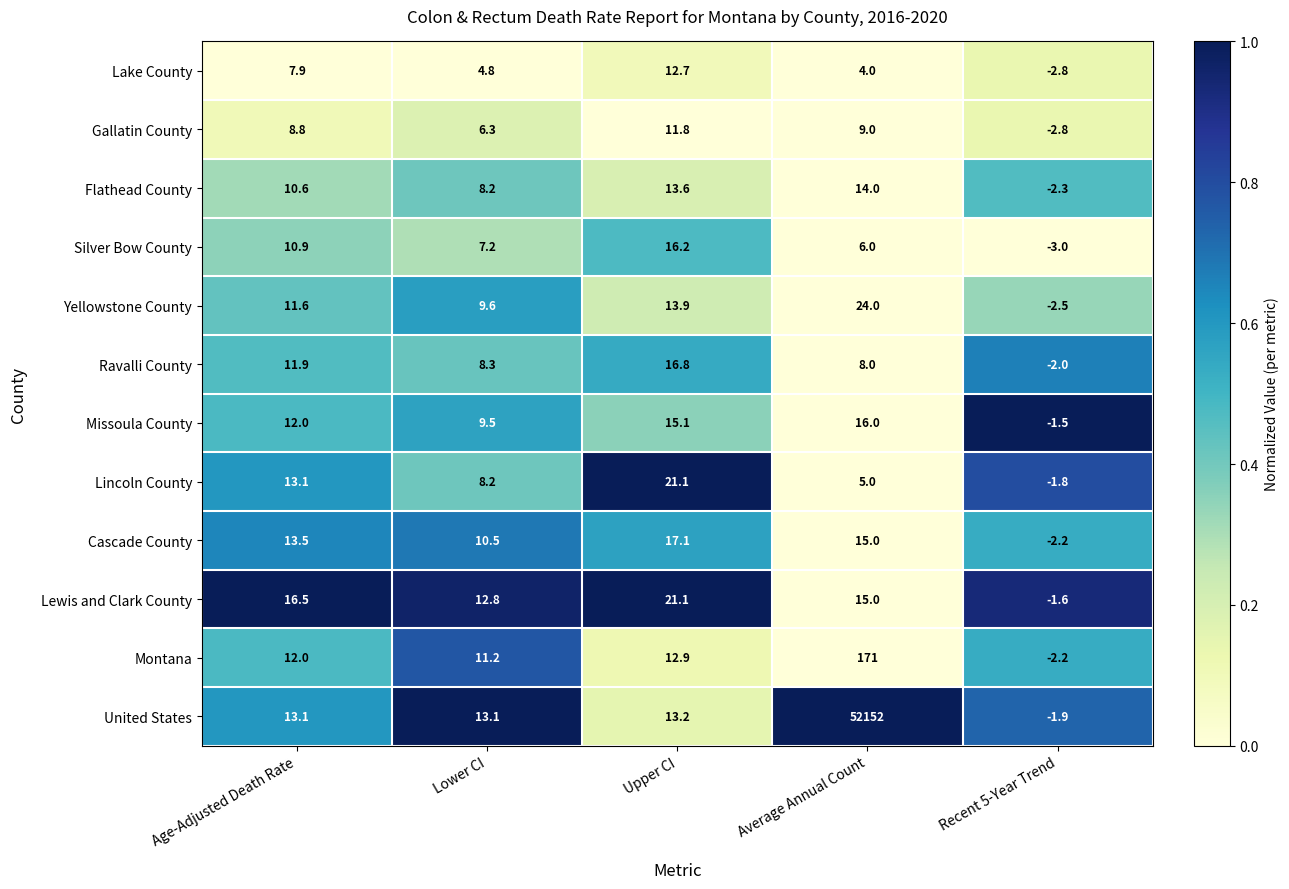

What is the difference between the maximum and minimum values in the Ravalli County series?

18.8